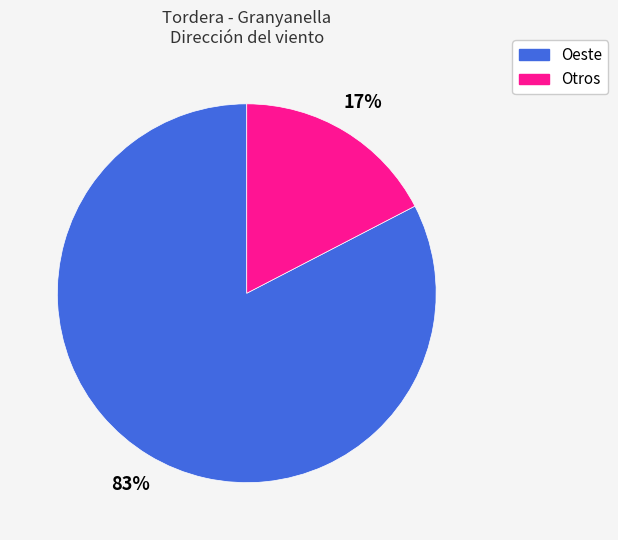

Is there a majority slice in this chart?

Yes